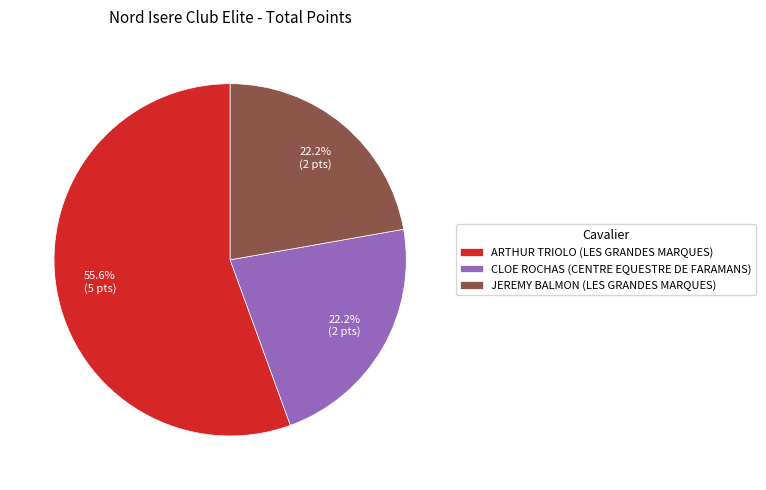

To the nearest percent, what portion does JEREMY BALMON (LES GRANDES MARQUES) represent?

22%